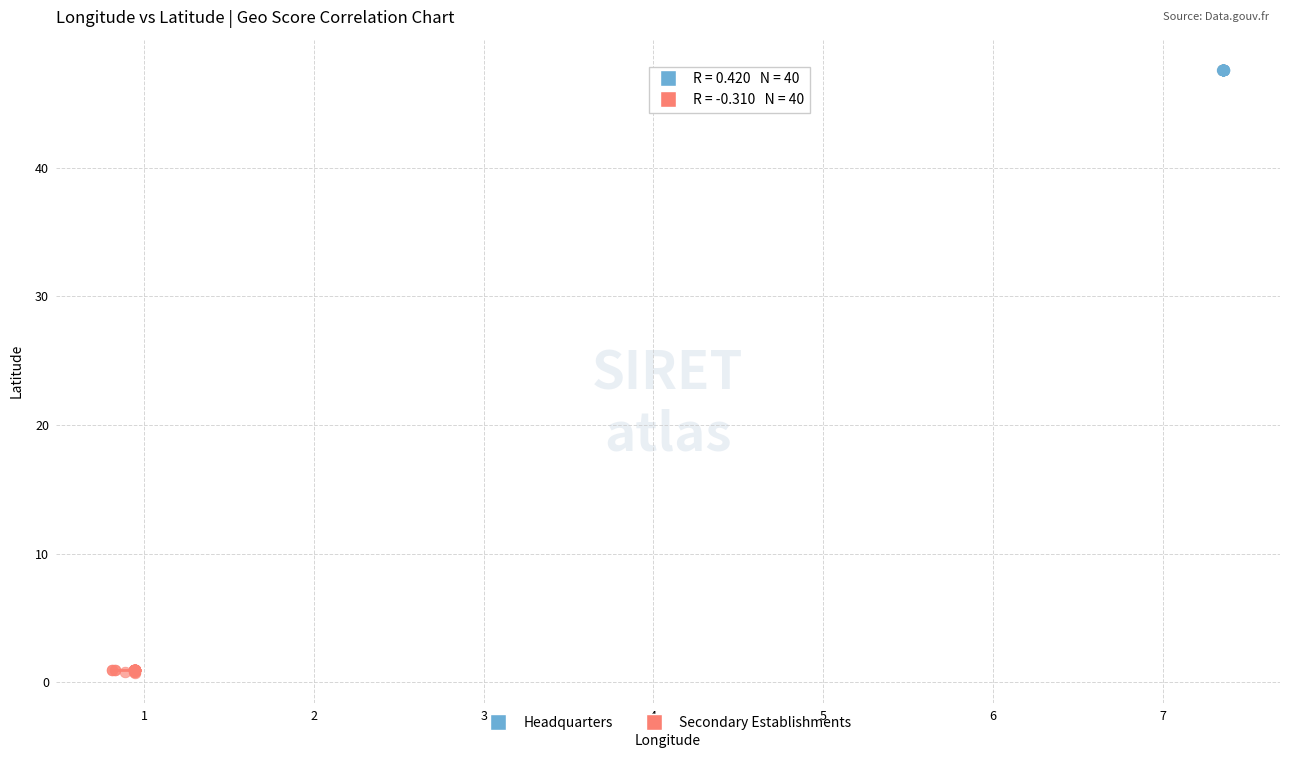

Which series reaches the maximum Y coordinate?

Headquarters